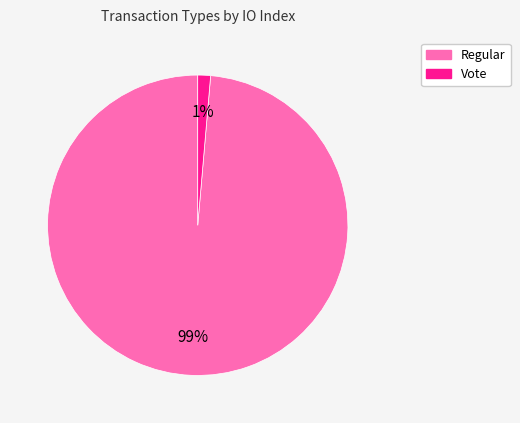

What is the largest slice in the pie chart?

Regular